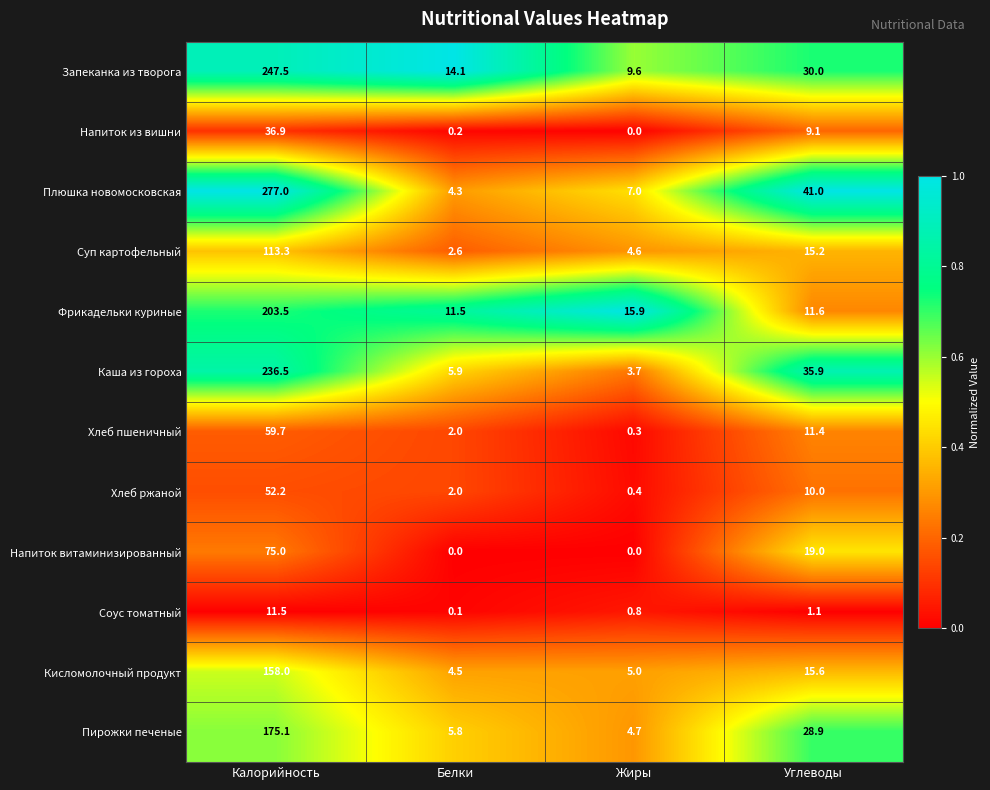

Which category has the lowest value in the Пирожки печеные series?

Жиры